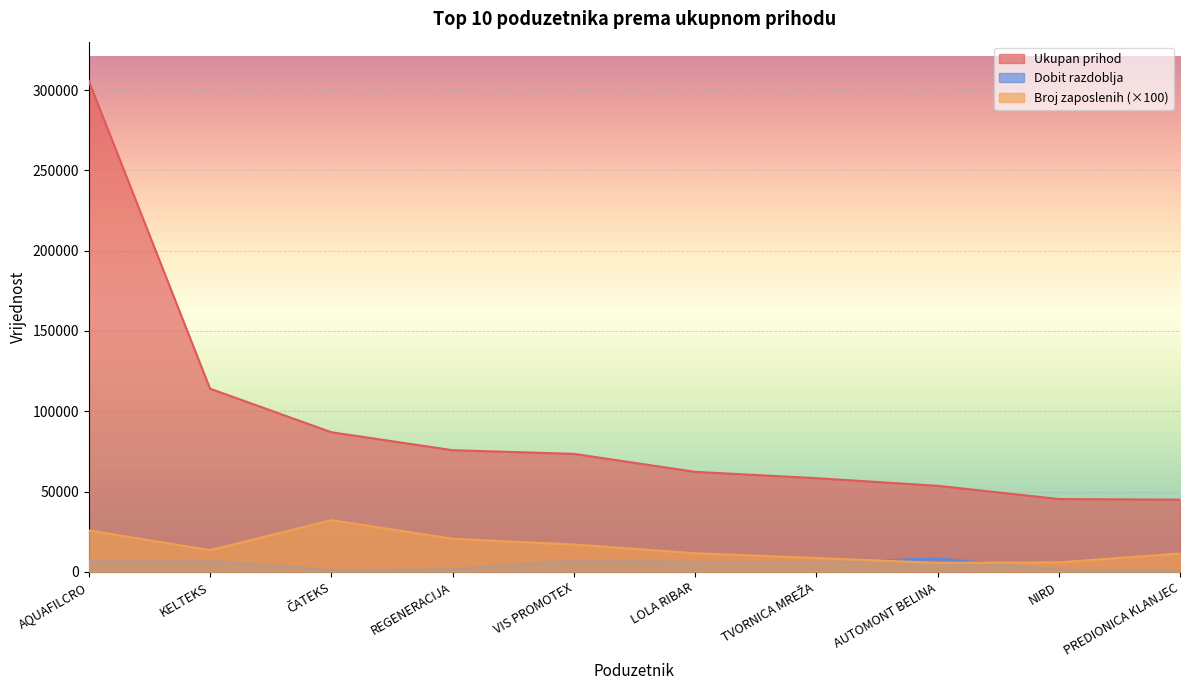

Which series has the largest range (max minus min)?

Ukupan prihod